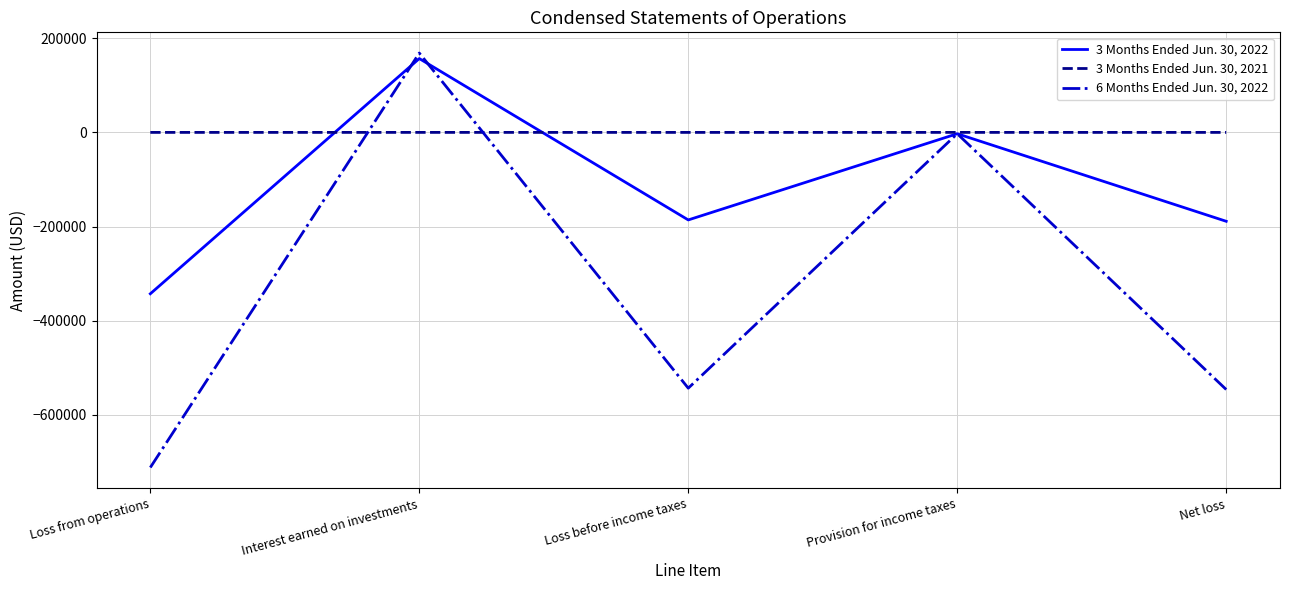

Is it true that 3 Months Ended Jun. 30, 2022 equals 52271 at Interest earned on investments?

False